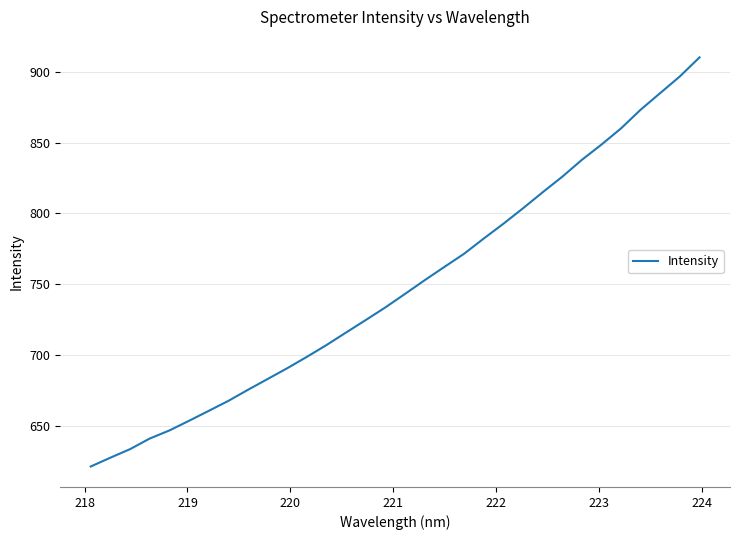

What is the difference between the maximum and minimum values?

289.1